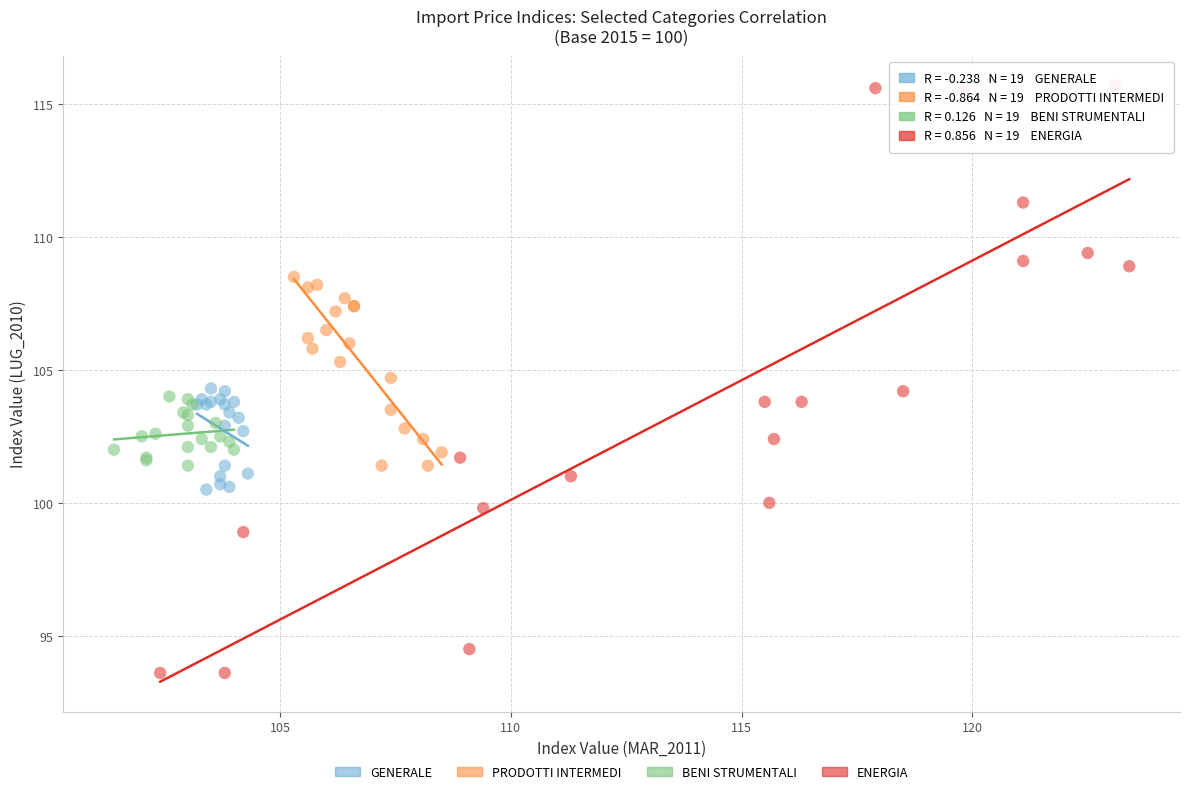

Which series reaches the minimum Y coordinate?

ENERGIA